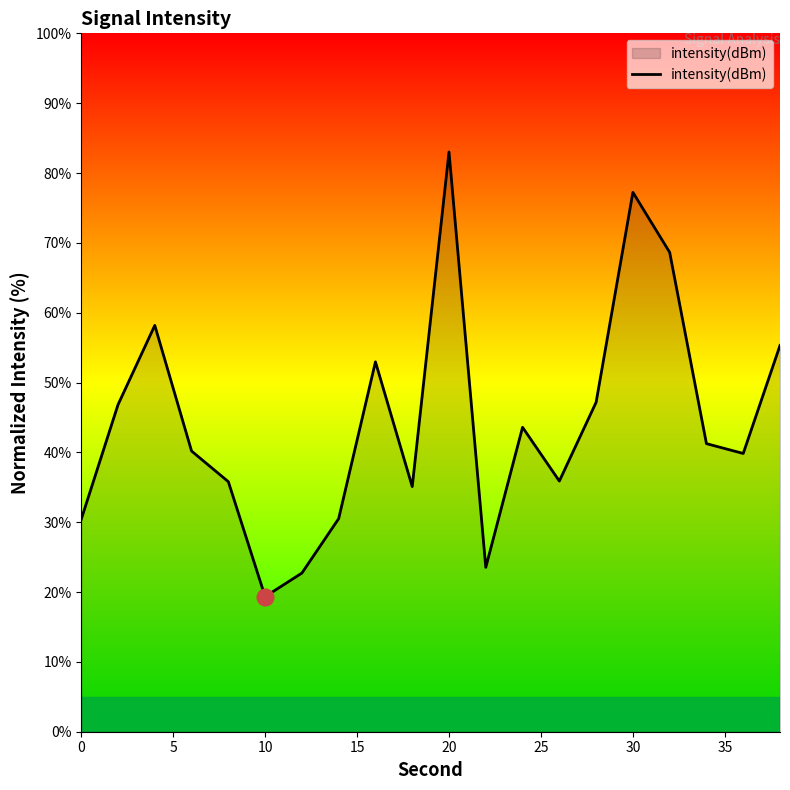

What is the smallest value displayed?

19.3